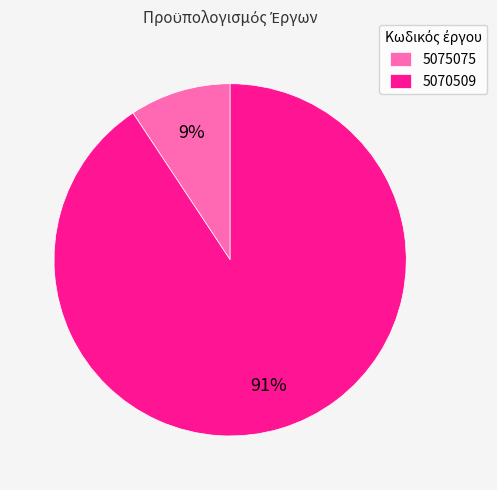

Which slice is the largest?

5070509